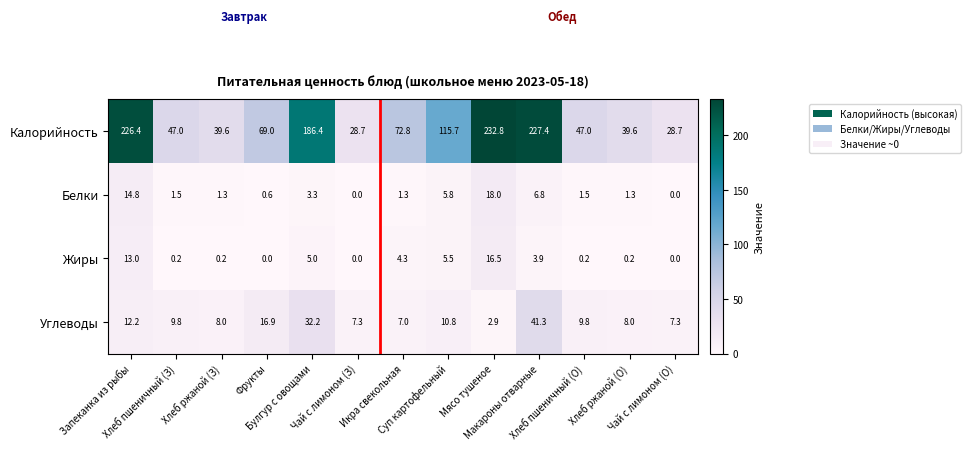

Which series has the largest range (max minus min)?

Калорийность